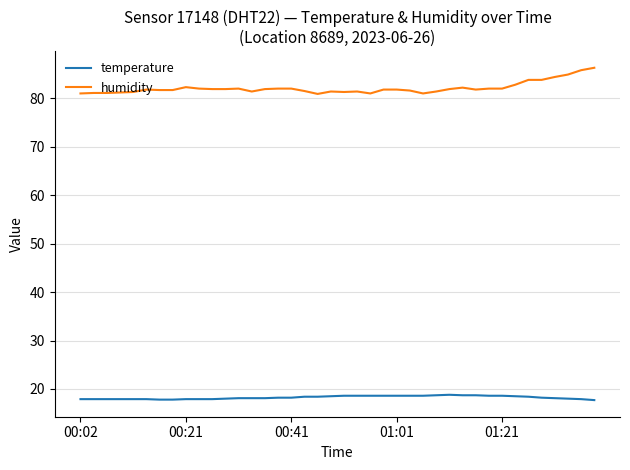

Which series has the largest total across all categories?

humidity